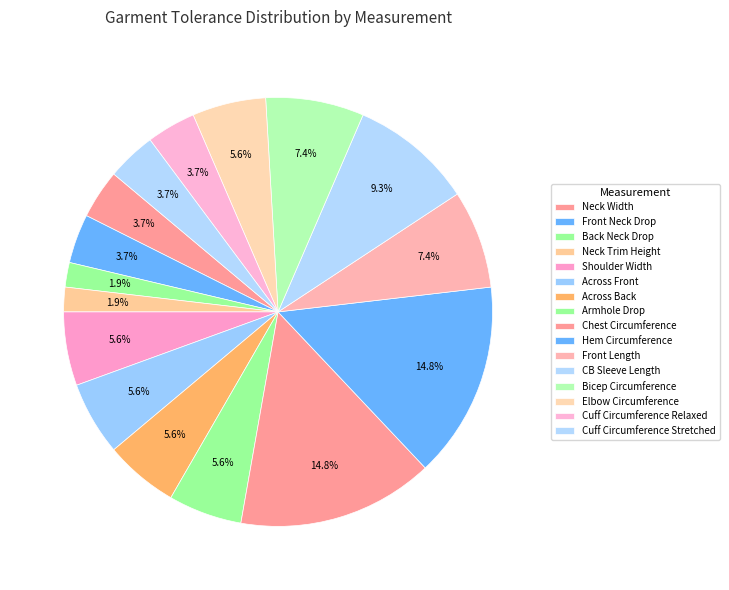

Which slice is the smallest?

Back Neck Drop